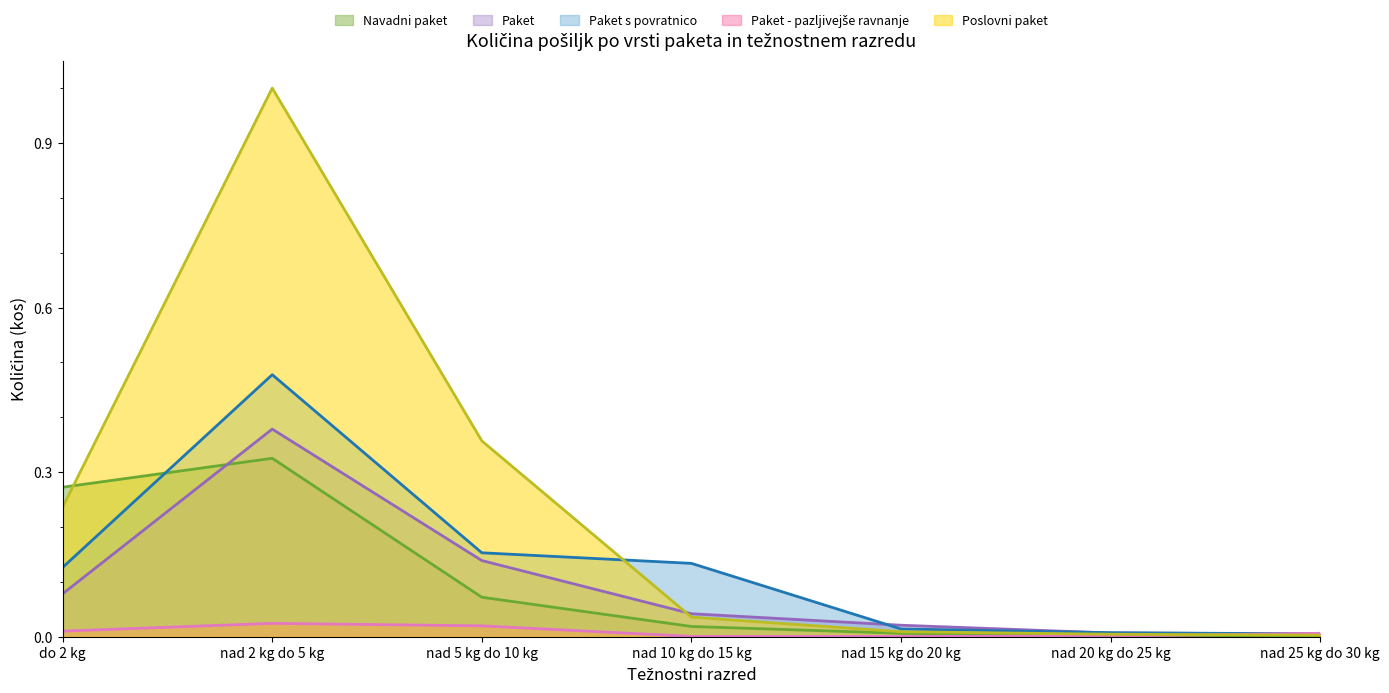

How many times do Paket and Paket - pazljivejše ravnanje cross each other?

1